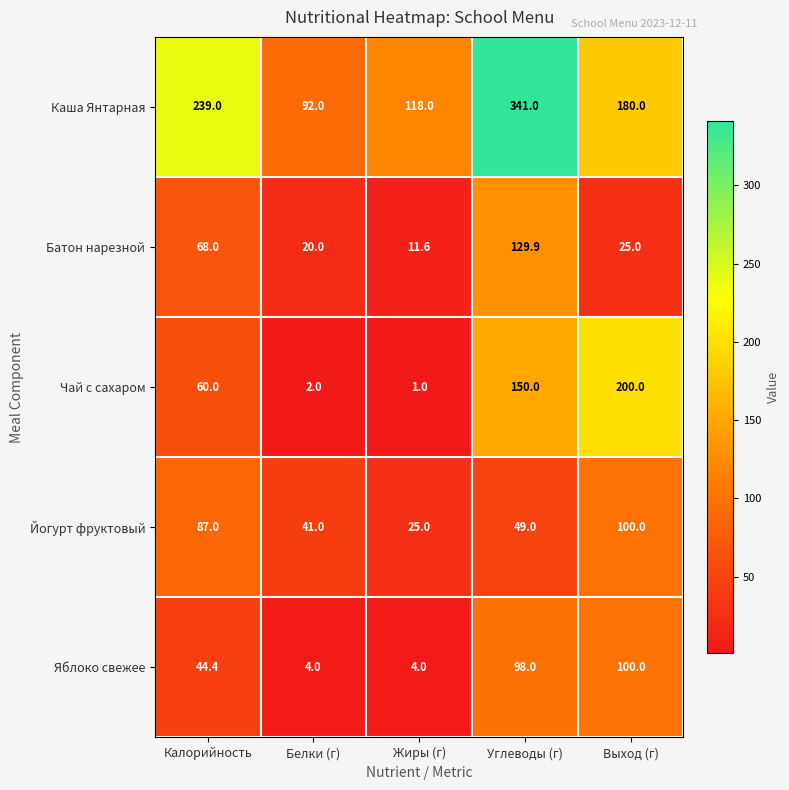

At how many categories does at least one series exceed 94?

4